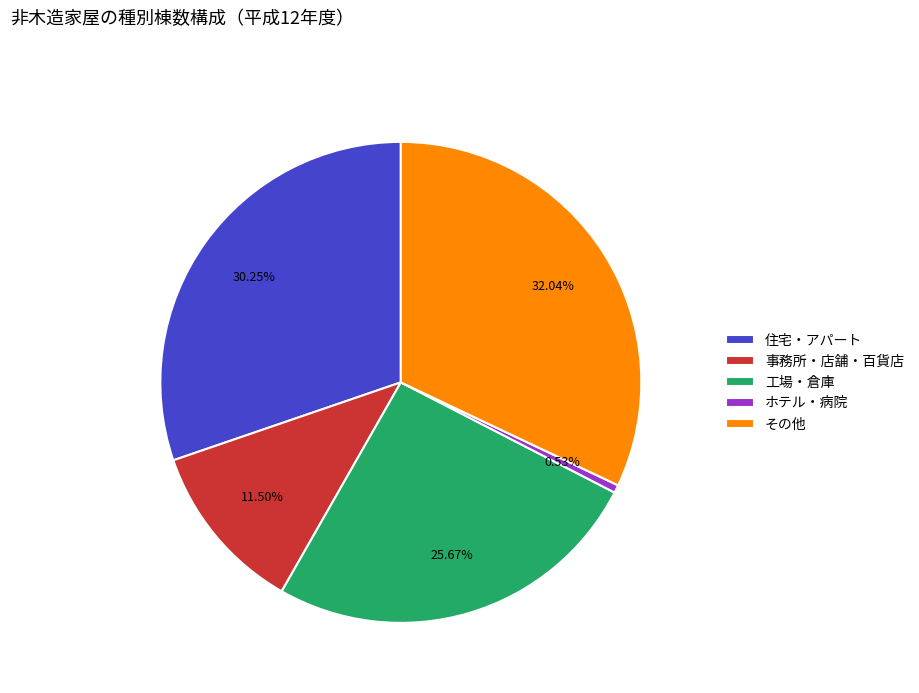

Which has a higher value, その他 or 住宅・アパート?

その他